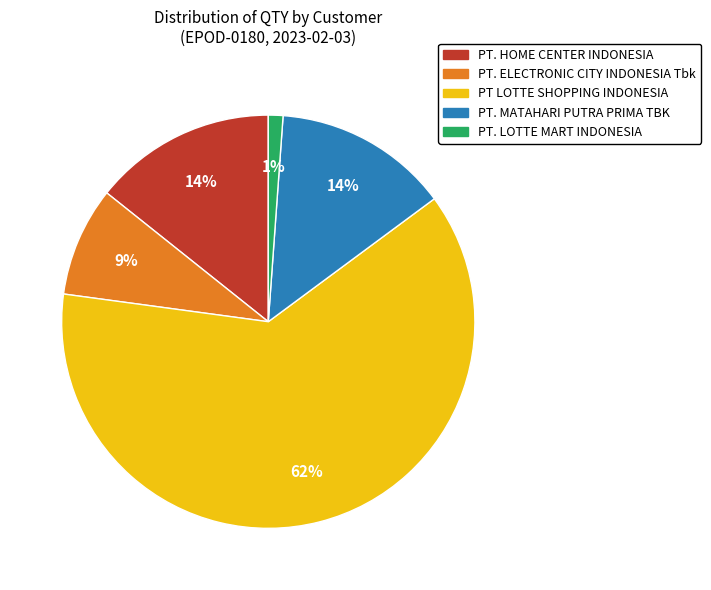

Is the sum of PT. LOTTE MART INDONESIA and PT. ELECTRONIC CITY INDONESIA Tbk greater than half?

No